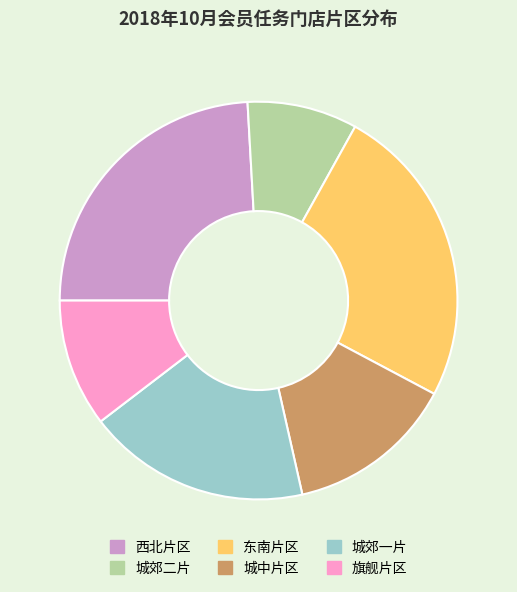

Is the sum of 旗舰片区 and 城中片区 greater than half?

No